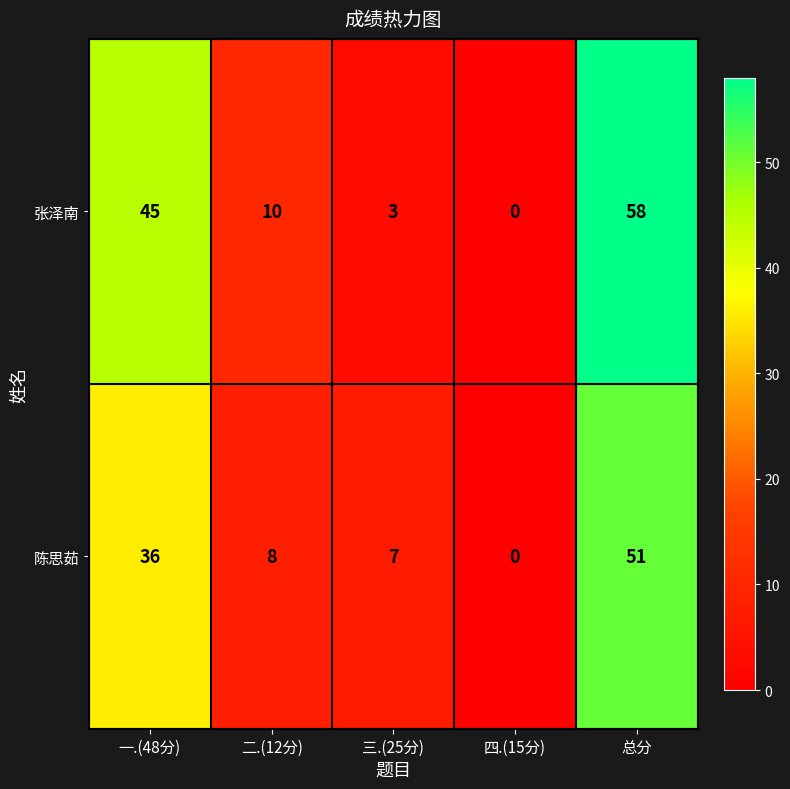

True or false: 张泽南 has a value of 2 at 二.(12分).

False